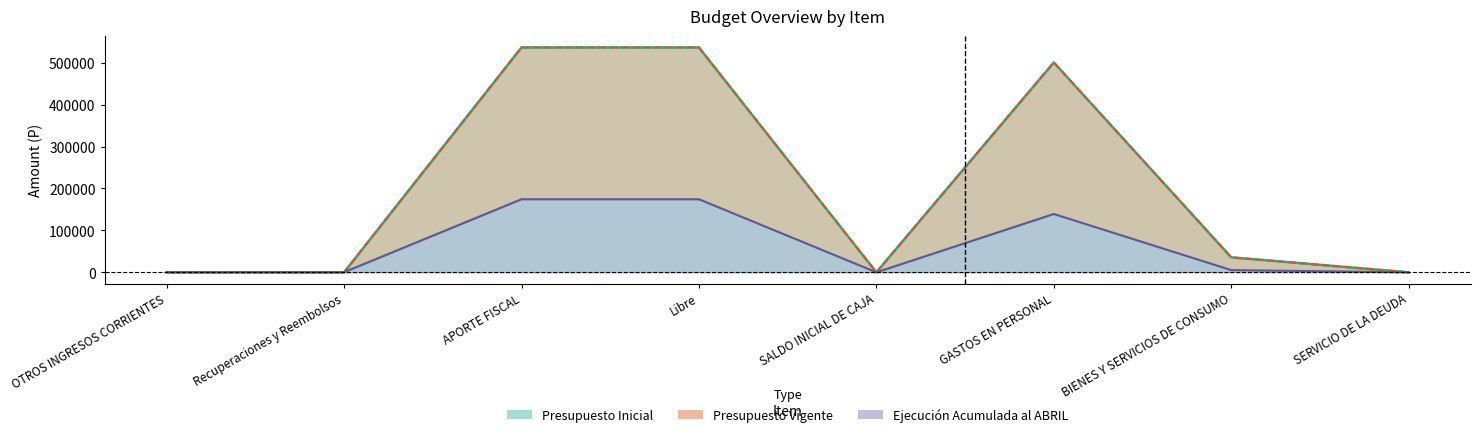

Where is Presupuesto Vigente nearest to the value 268290?

BIENES Y SERVICIOS DE CONSUMO